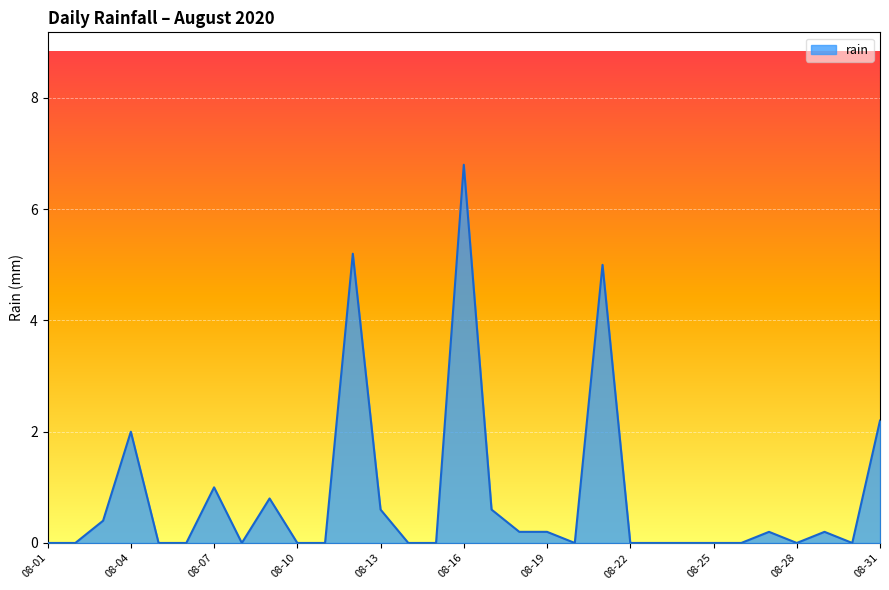

Reading left to right, extract all data points from this chart.

0.0	0.0	0.4	2.0	0.0	0.0	1.0	0.0	0.8	0.0	0.0	5.2	0.6	0.0	0.0	6.8	0.6	0.2	0.2	0.0	5.0	0.0	0.0	0.0	0.0	0.0	0.2	0.0	0.2	0.0	2.2